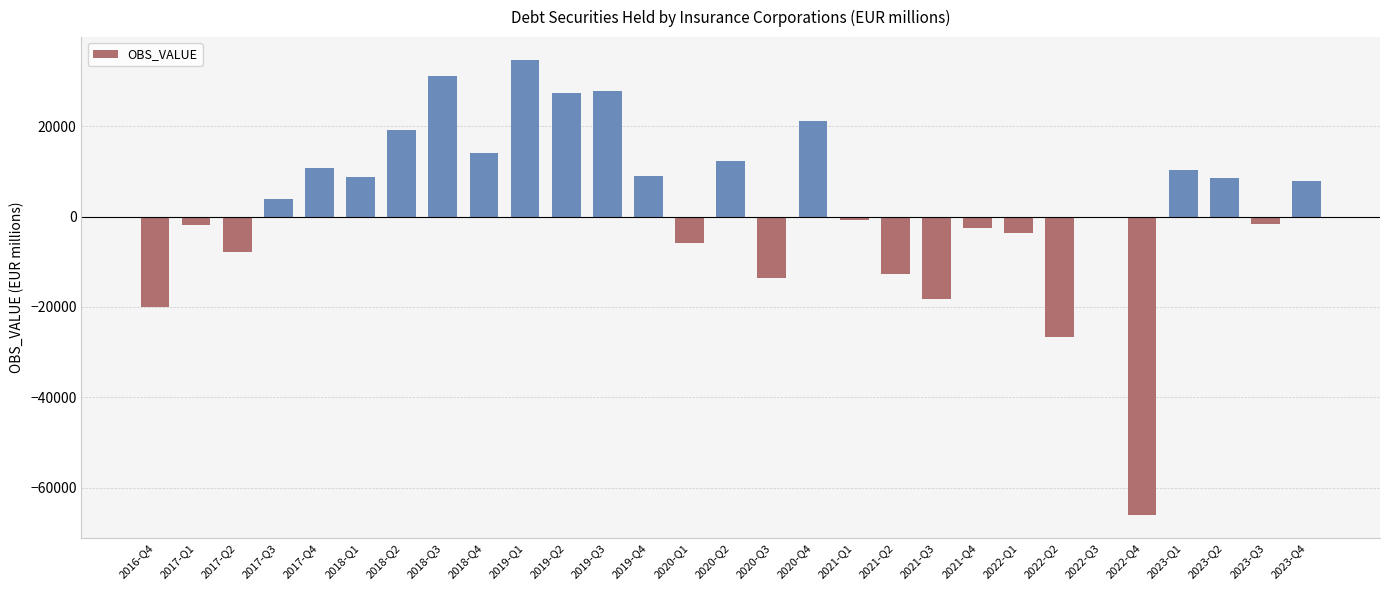

Is it true that the value at 2021-Q2 is -7818.9?

False